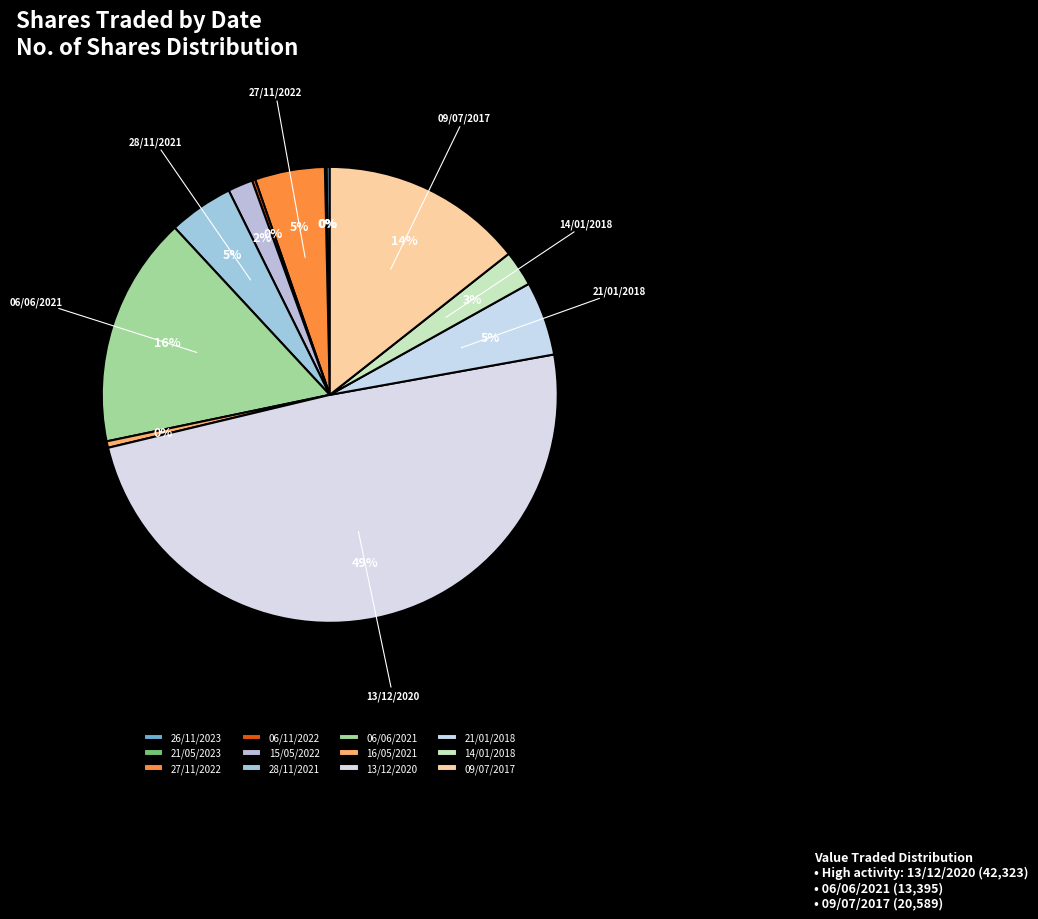

To the nearest percent, what is the combined percentage of 06/06/2021 and 06/11/2022?

17%